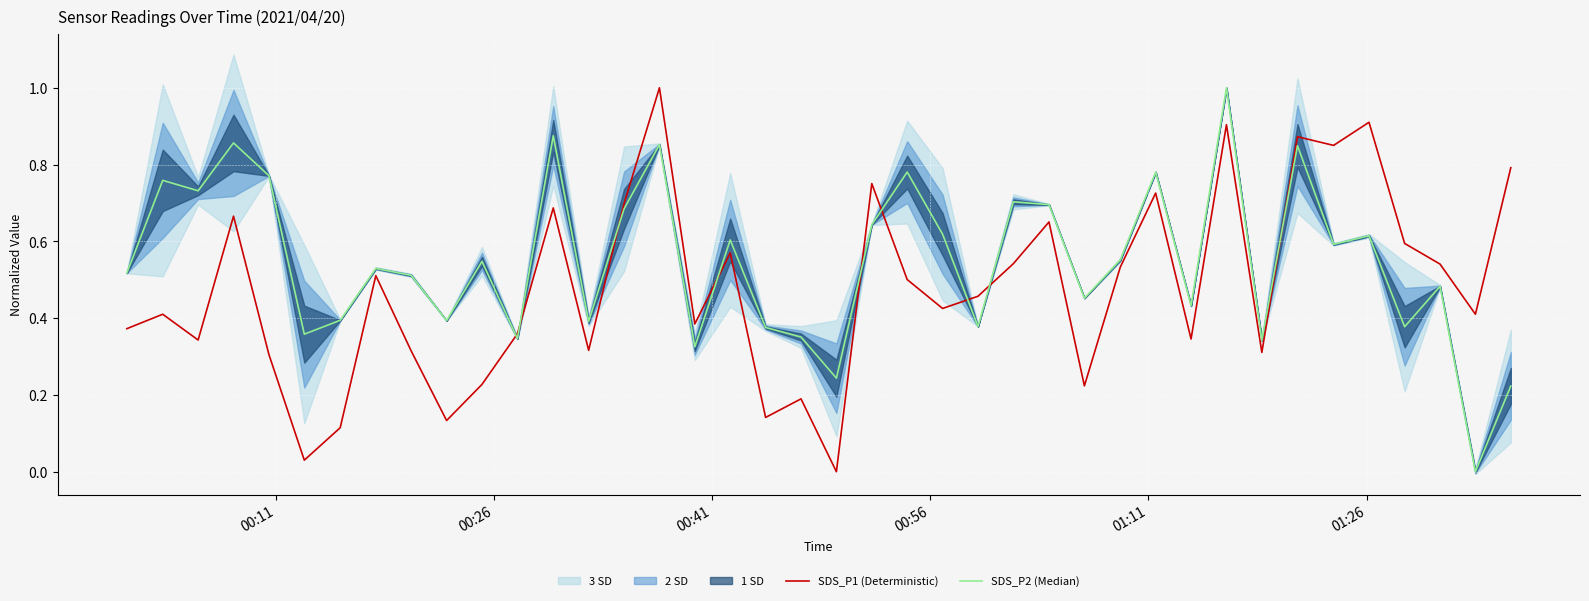

What is the maximum value for SDS_P1 (Deterministic)?

1.0